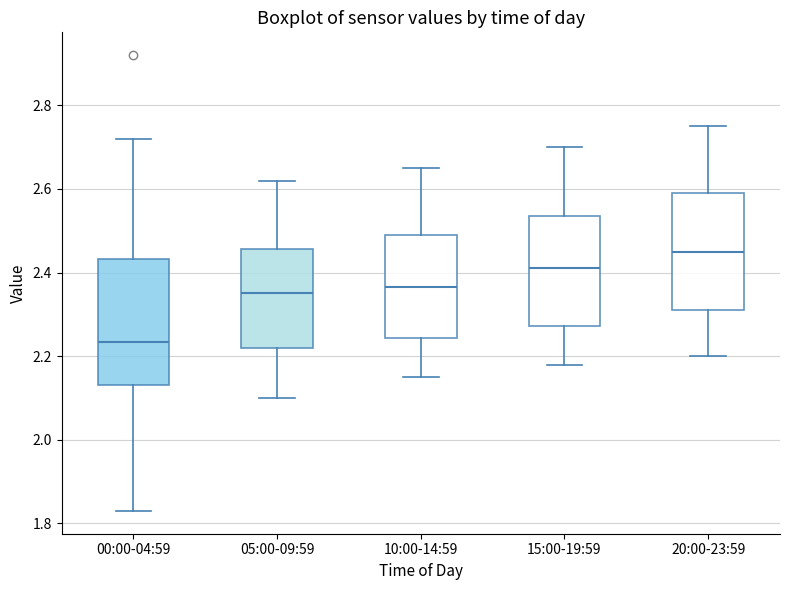

Which box has the highest median line?

20:00-23:59